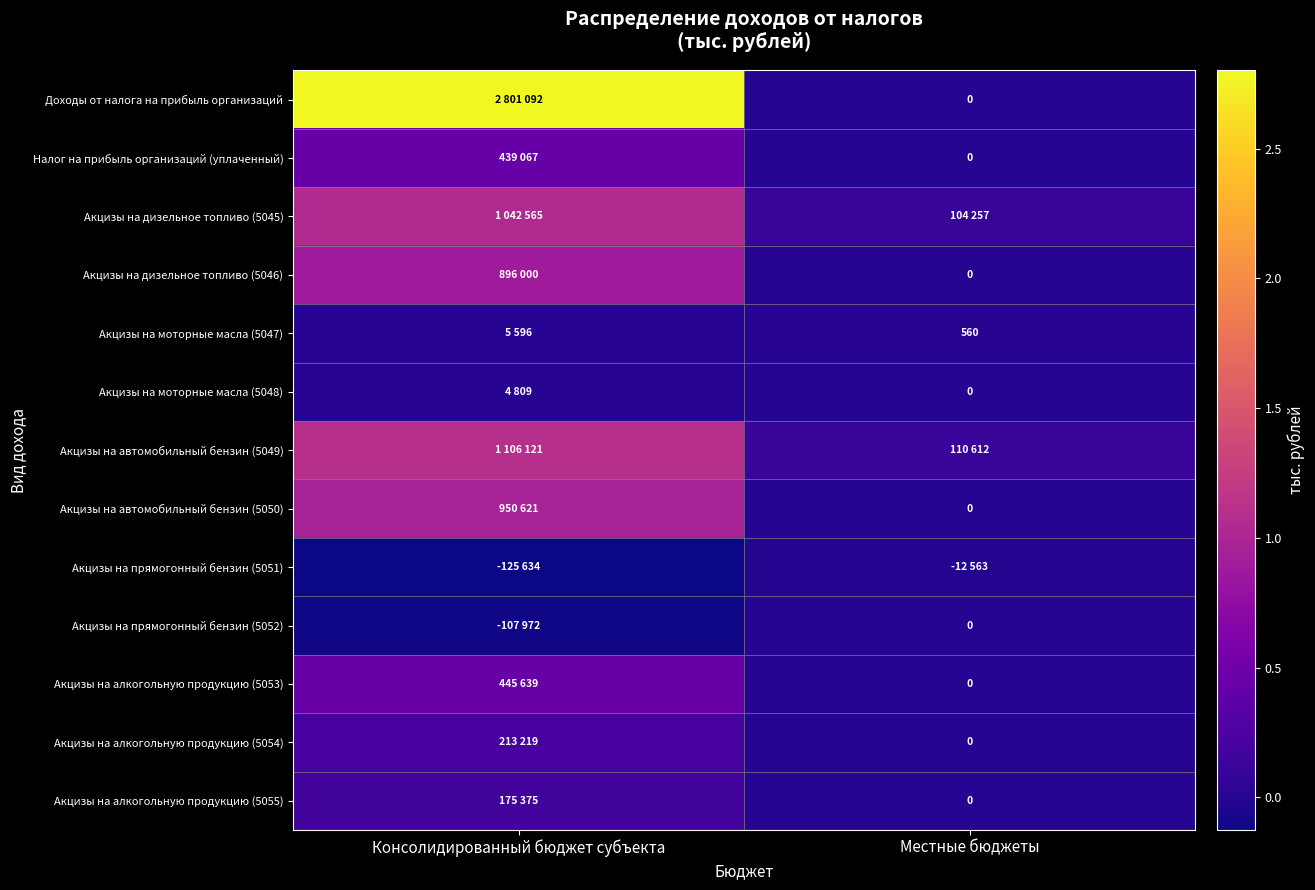

What is the greatest value displayed?

2801092